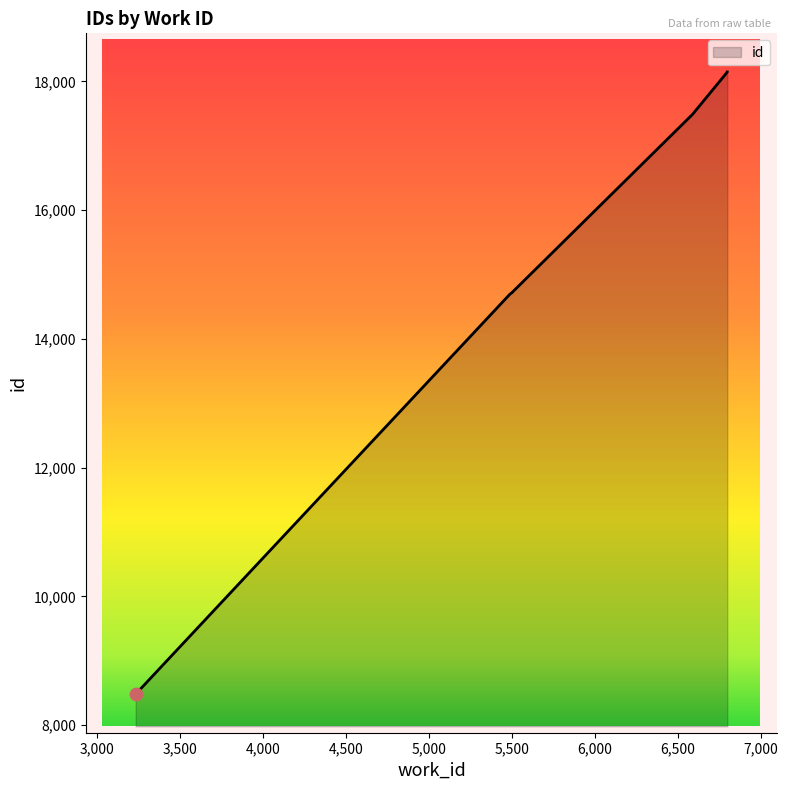

Approximately how many times larger is the value at 3232 compared to 5487?

0.6